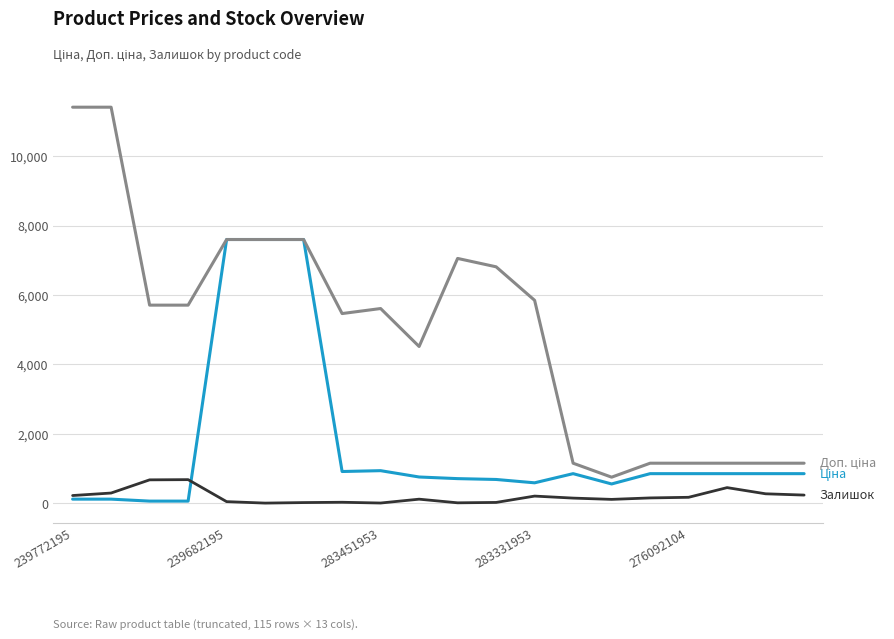

What is the maximum value shown in the chart?

11410.0